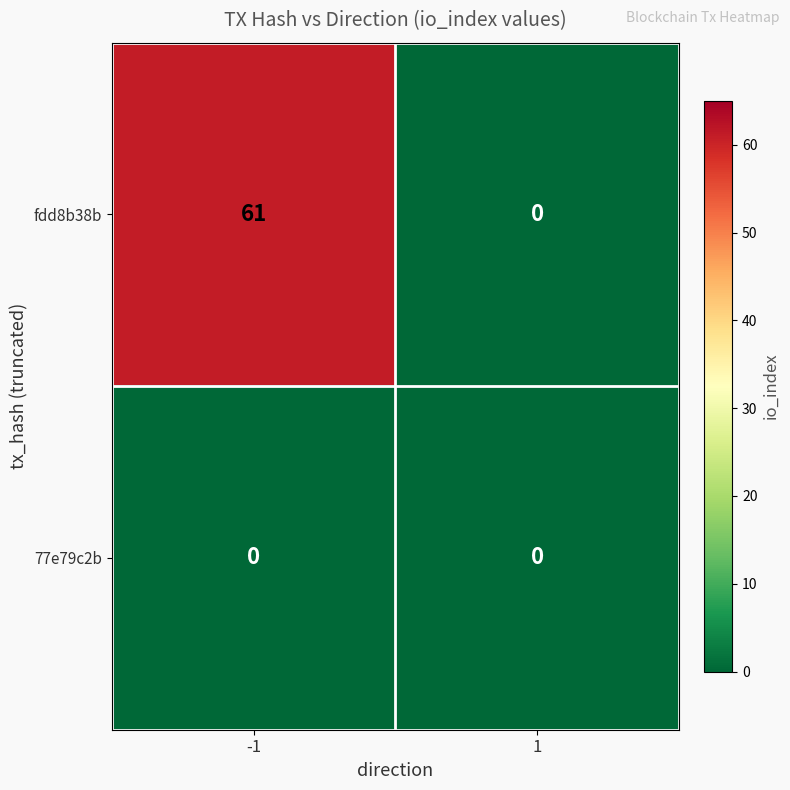

List the series in order of their overall mean, lowest first.

77e79c2b, fdd8b38b